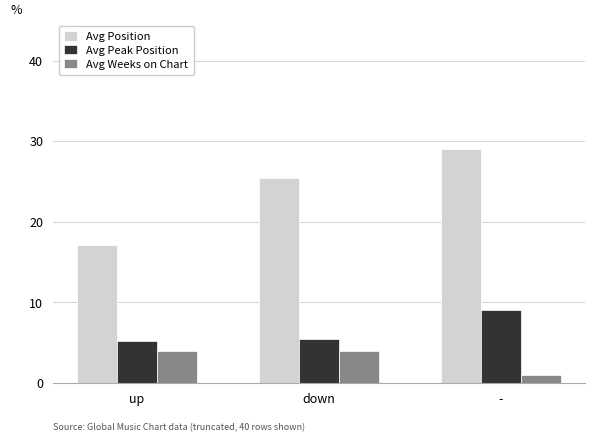

Reading right to left, transcribe all the data shown in this chart.

Avg Position: -=29.0	down=25.4	up=17.1
Avg Peak Position: -=9.0	down=5.4	up=5.2
Avg Weeks on Chart: -=1.0	down=4.0	up=4.0